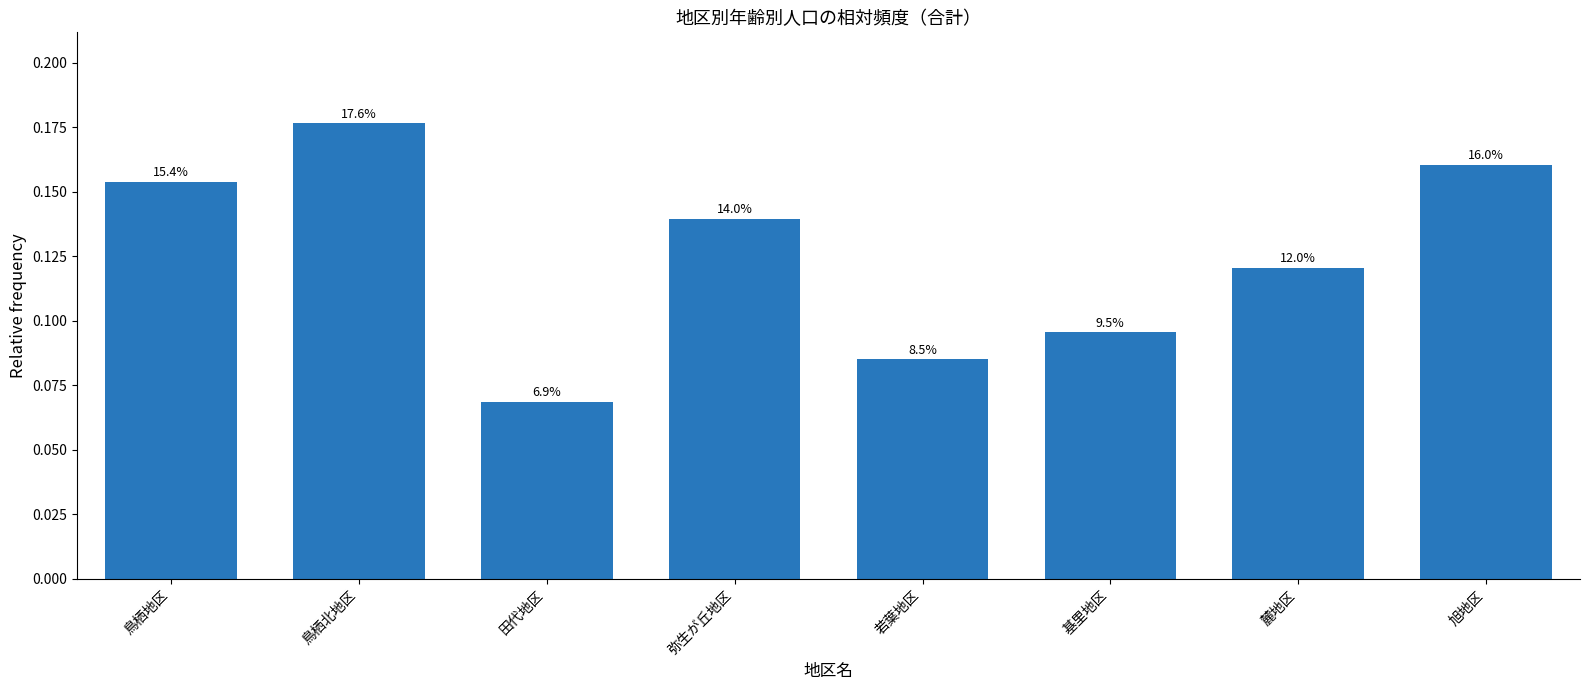

How many bars are there in total?

8